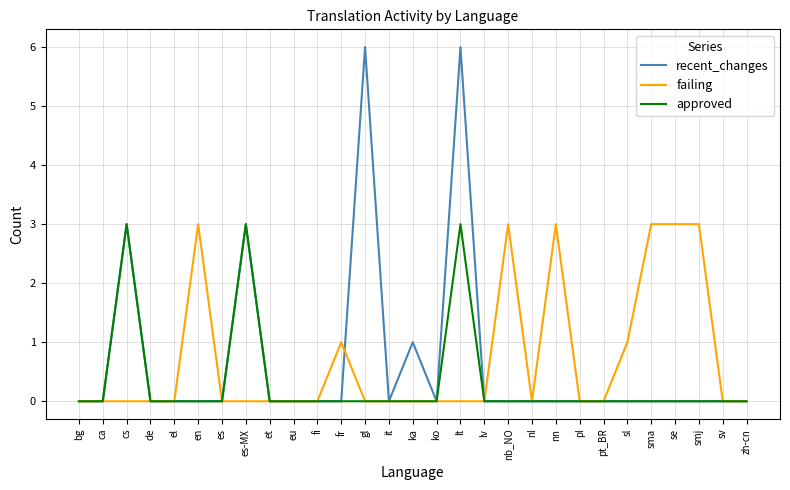

True or false: approved has a value of 3 at es-MX.

True